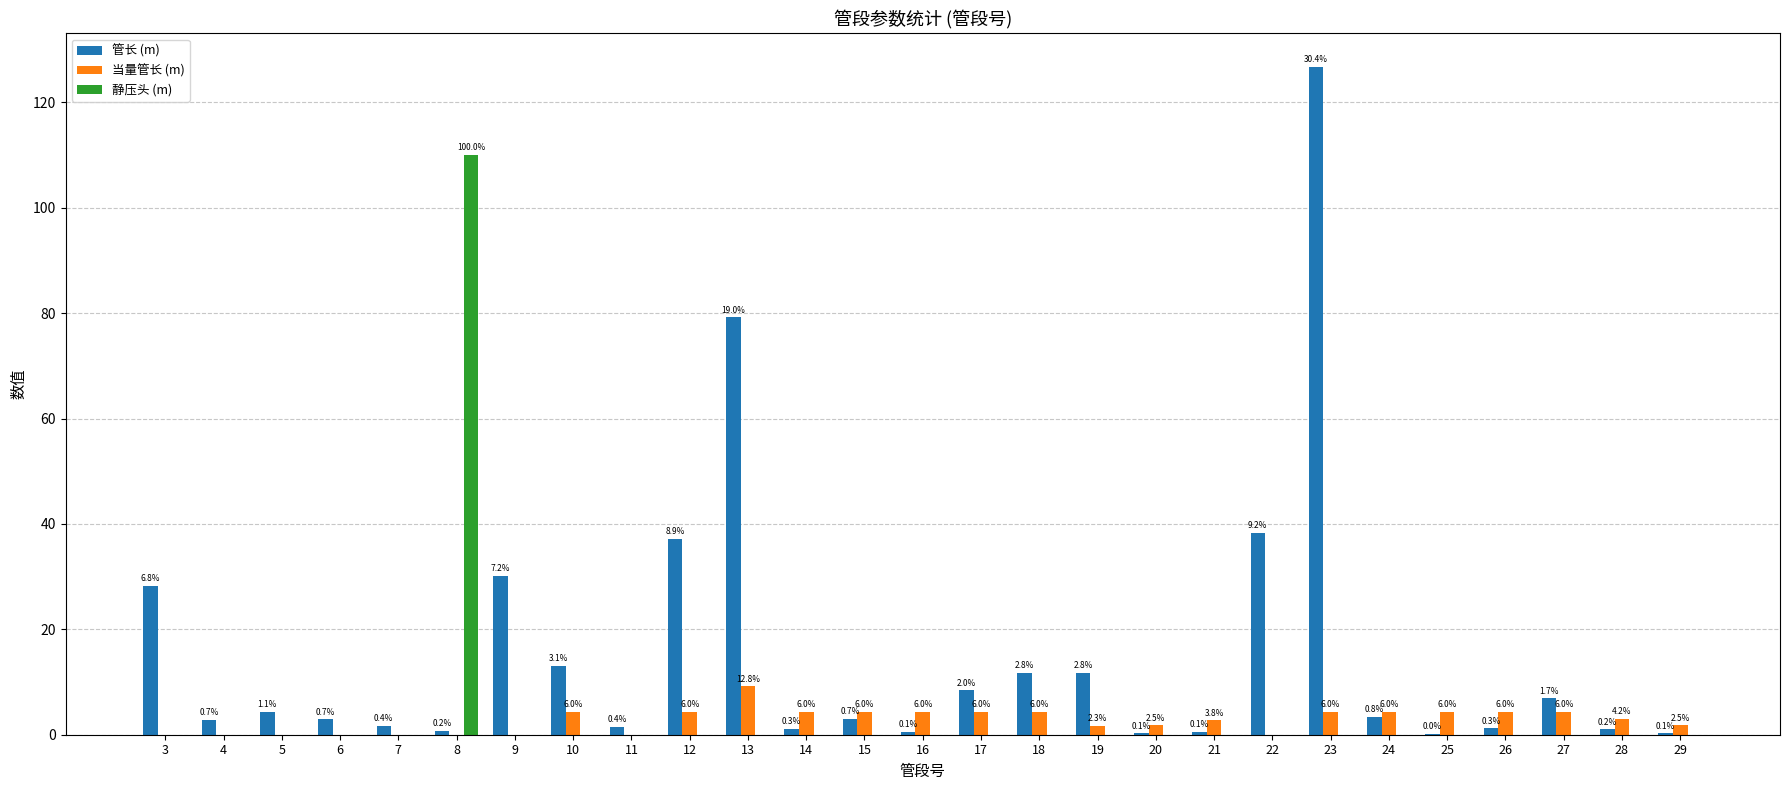

How many groups of bars are there?

27